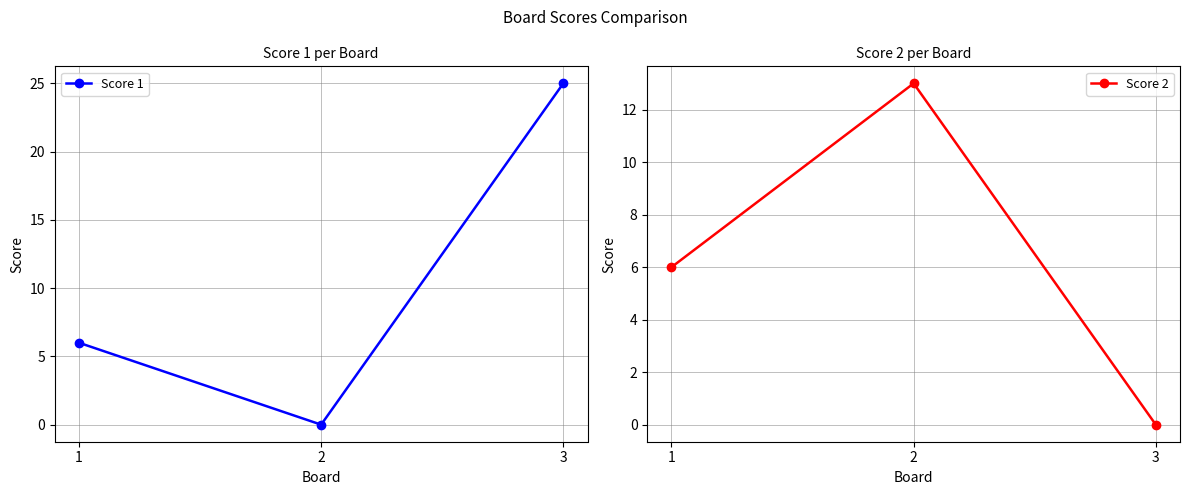

Reading left to right, extract all data points from this chart.

Score 1: 6	0	25
Score 2: 6	13	0